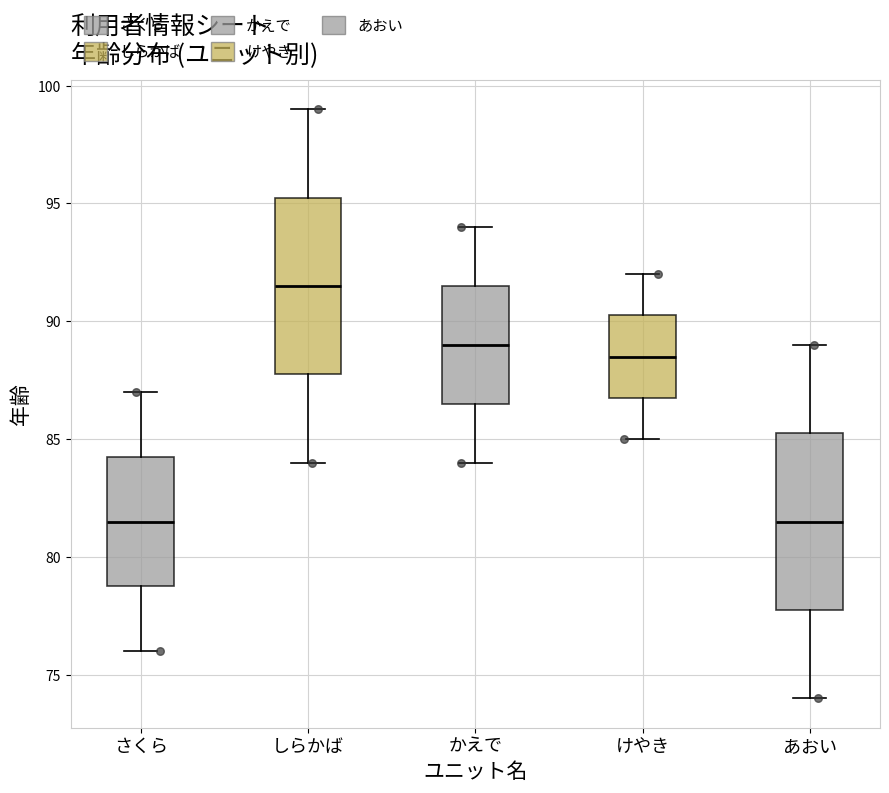

Reading left to right, read every box against the y-axis: the position of its median line, the range the box covers, and the ends of its whiskers. The values are not printed on the chart, so give them approximately, as read against the axis.

さくら: median 81.5, box 79.0 to 84.5, whiskers 76.0 to 87.0
しらかば: median 91.5, box 88.0 to 95.5, whiskers 84.0 to 99.0
かえで: median 89.0, box 86.5 to 91.5, whiskers 84.0 to 94.0
けやき: median 88.5, box 87.0 to 90.5, whiskers 85.0 to 92.0
あおい: median 81.5, box 78.0 to 85.5, whiskers 74.0 to 89.0